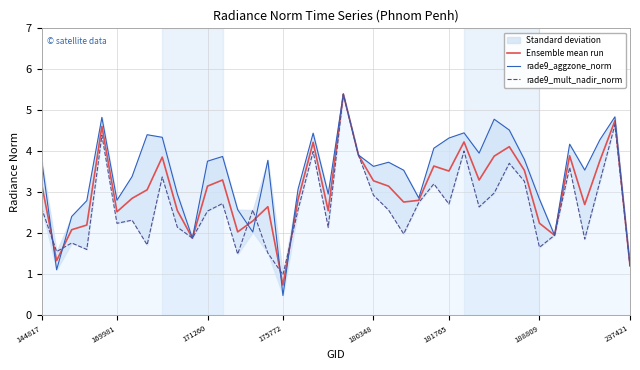

What are all the series names shown in the legend?

Ensemble mean run, rade9_aggzone_norm, rade9_mult_nadir_norm